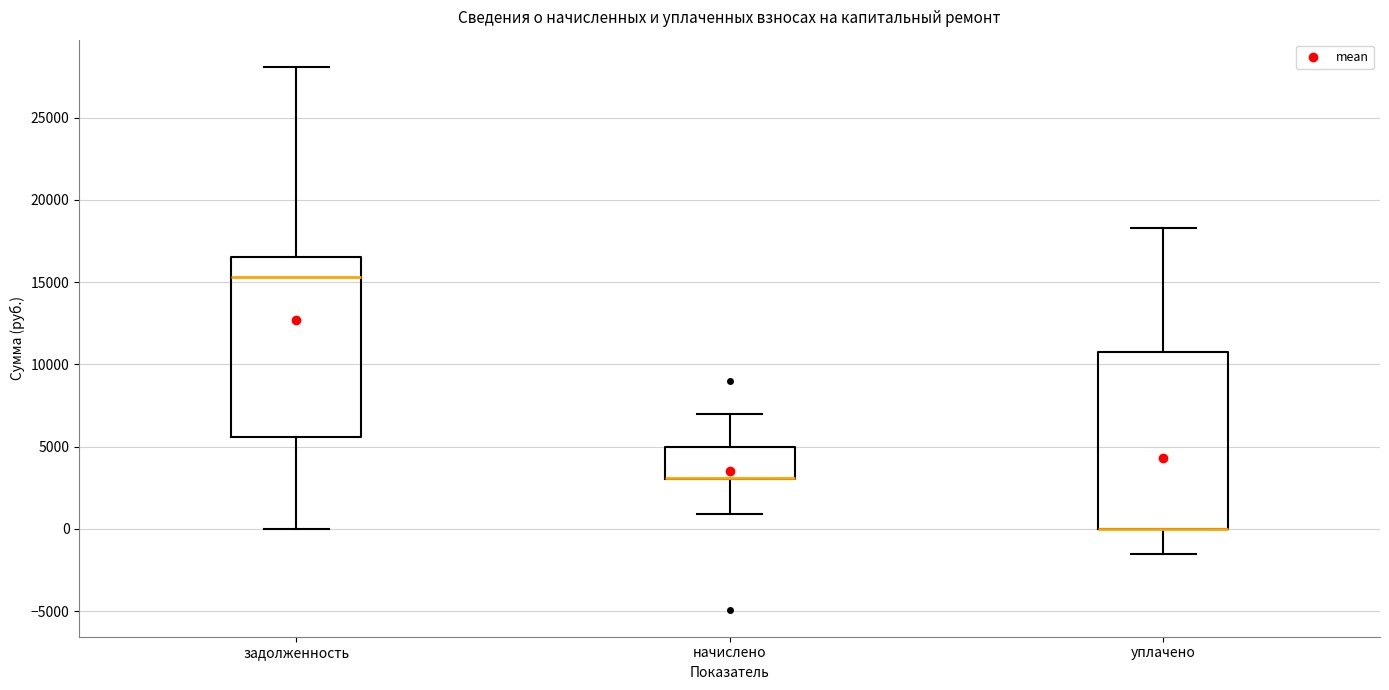

Reading left to right, read every box against the y-axis: the position of its median line, the range the box covers, and the ends of its whiskers. The values are not printed on the chart, so give them approximately, as read against the axis.

задолженность: median 15500, box 5500 to 16500, whiskers 0 to 28000
начислено: median 3000 (drawn on the box's lower edge), box 3000 to 5000, whiskers 1000 to 7000
уплачено: median 0 (drawn on the box's lower edge), box 0 to 10500, whiskers -1500 to 18500